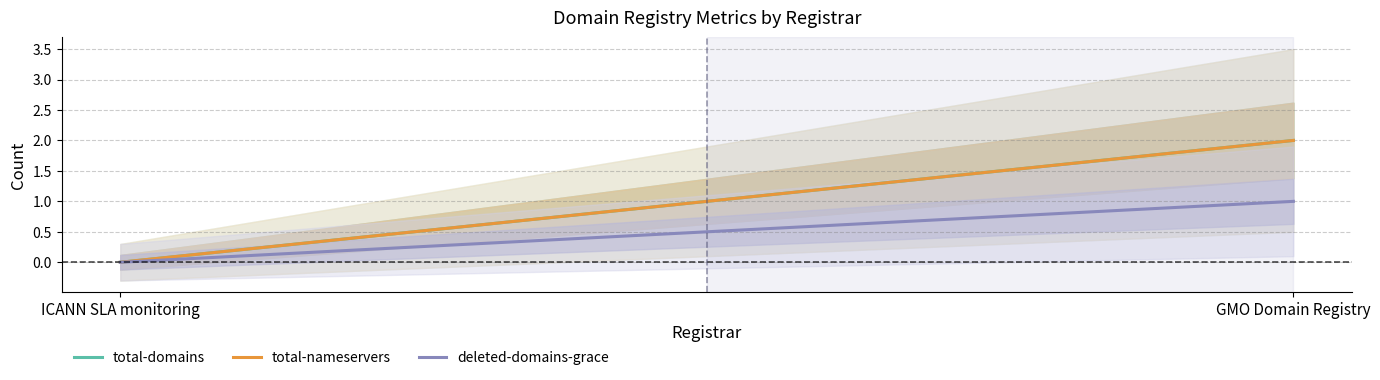

Does the chart have visible grid lines?

Yes